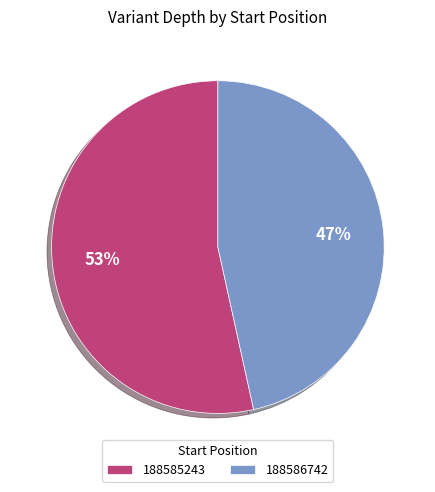

What is the majority slice?

188585243